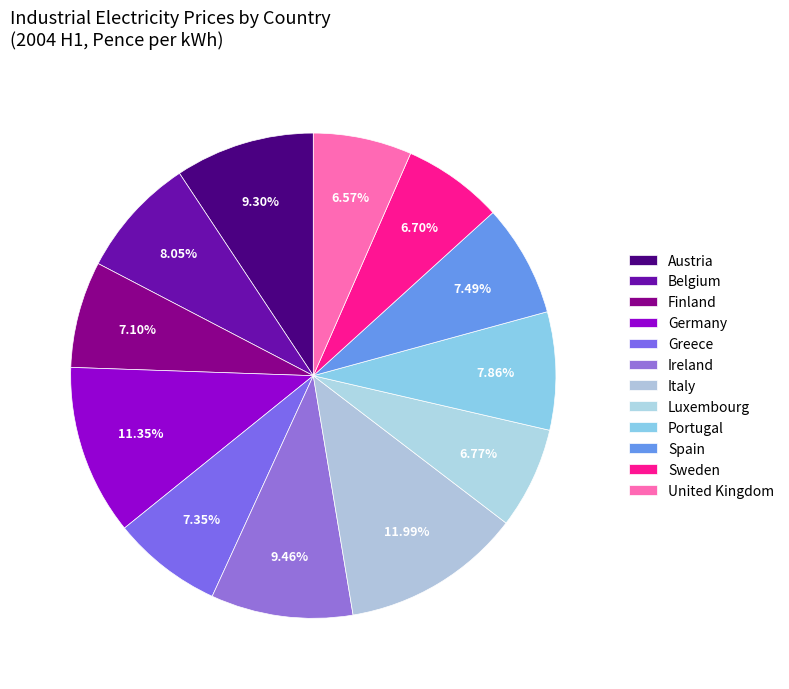

How many slices are in this pie chart?

12